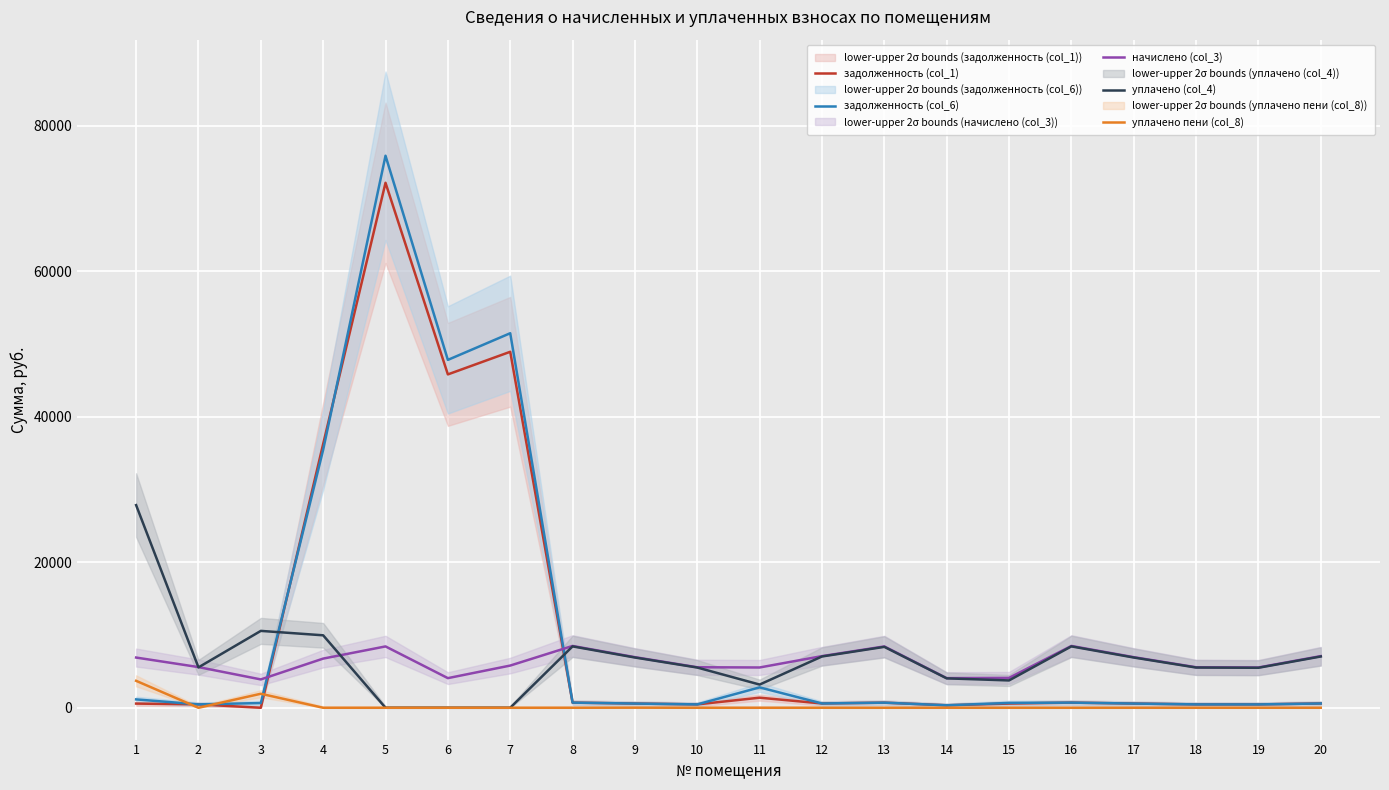

Reading right to left, list all the values displayed in this chart.

задолженность (col_1): 20=591.5	19=461.2	18=464.0	17=579.5	16=707.9	15=576.9	14=339.3	13=702.4	12=591.5	11=1385.7	10=464.0	9=579.5	8=707.9	7=48912.5	6=45806.0	5=72133.2	4=36250.6	3=0.0	2=465.8	1=575.0
задолженность (col_6): 20=591.5	19=461.2	18=464.0	17=579.5	16=707.9	15=666.5	14=339.3	13=702.4	12=591.5	11=2802.6	10=464.0	9=579.5	8=707.9	7=51463.3	6=47800.6	5=75851.4	4=35456.5	3=649.2	2=465.8	1=1149.9
начислено (col_3): 20=7097.6	19=5535.0	18=5568.0	17=6954.5	16=8495.0	15=4104.5	14=4071.5	13=8429.0	12=7097.6	11=5535.0	10=5568.0	9=6954.5	8=8495.0	7=5799.1	6=4071.5	5=8429.0	4=6756.5	3=3895.4	2=5590.1	1=6899.5
уплачено (col_4): 20=7047.3	19=5495.8	18=5527.8	17=6905.2	16=8434.6	15=3755.4	14=4042.6	13=8369.3	12=7047.3	11=3189.5	10=5528.5	9=6905.2	8=8434.8	7=0.0	6=0.0	5=0.0	4=9956.8	3=10563.8	2=5550.4	1=27842.8
уплачено пени (col_8): 20=0.0	19=0.0	18=0.0	17=0.0	16=0.0	15=0.0	14=0.0	13=0.0	12=0.0	11=0.0	10=0.0	9=11.9	8=0.0	7=0.0	6=0.0	5=0.0	4=0.0	3=1925.9	2=0.0	1=3702.1